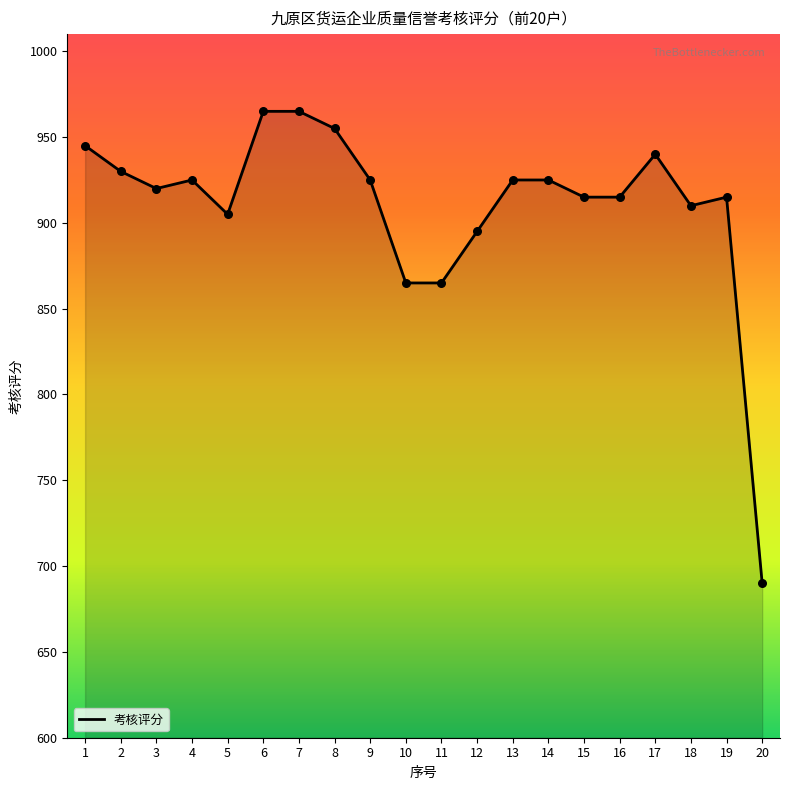

What is the ratio of the value at 8 to the value at 1?

1.0